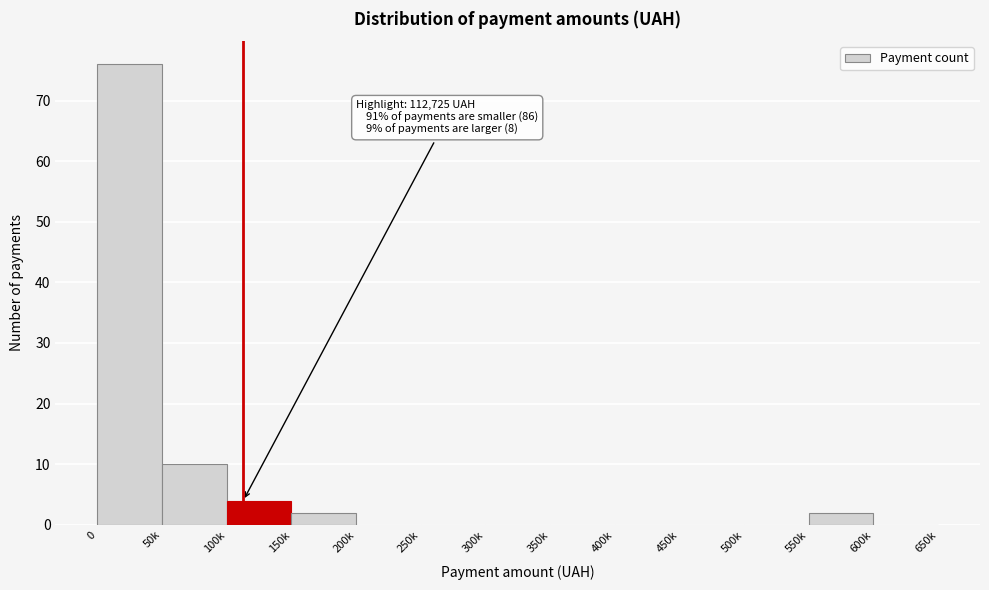

Reading right to left, what are all the values shown in this chart?

600k=0	550k=2	500k=0	450k=0	400k=0	350k=0	300k=0	250k=0	200k=0	150k=2	100k=4	50k=10	0=76